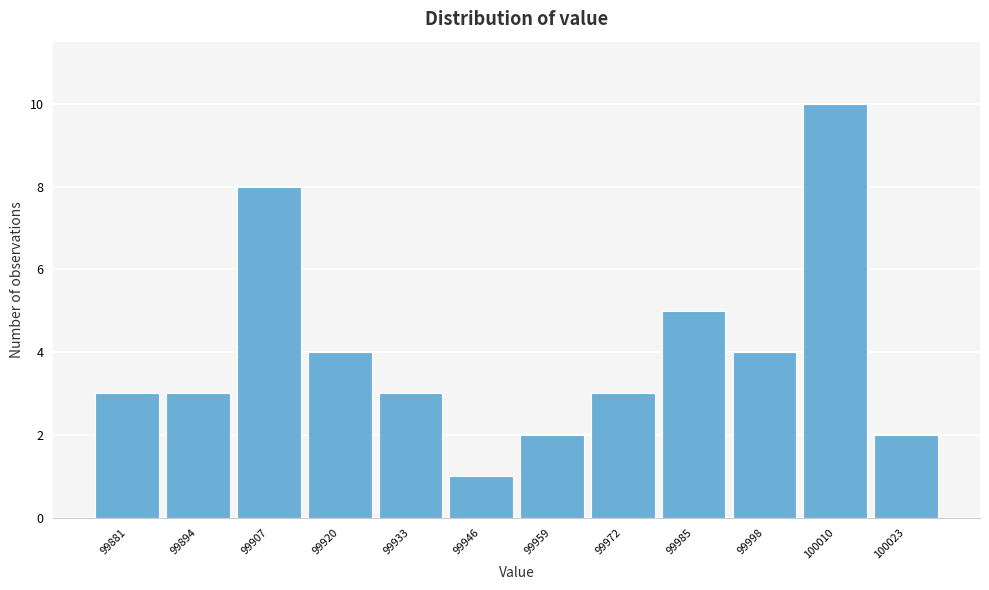

Over which range of the x-axis is the bar tallest?

100004 to 100016